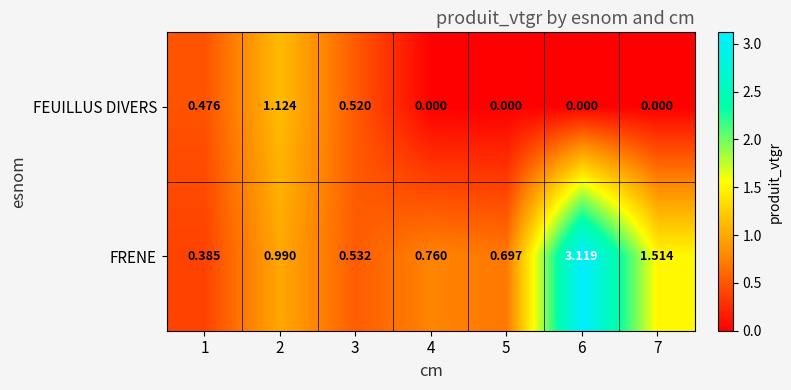

Which series has the largest total across all categories?

FRENE